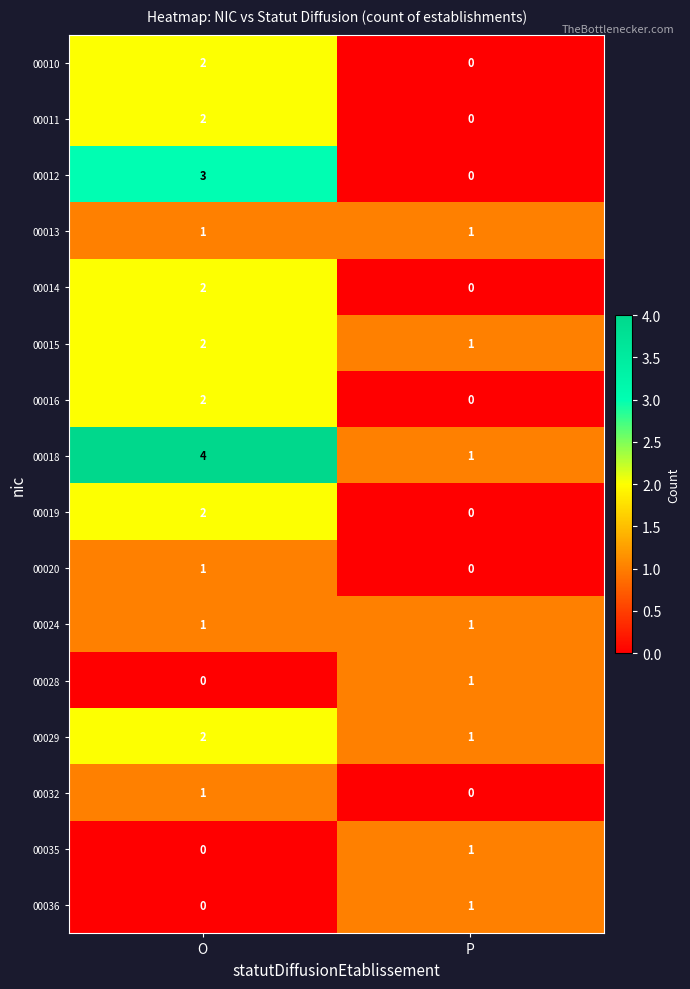

What is the difference between the 00012 values at O and P?

3